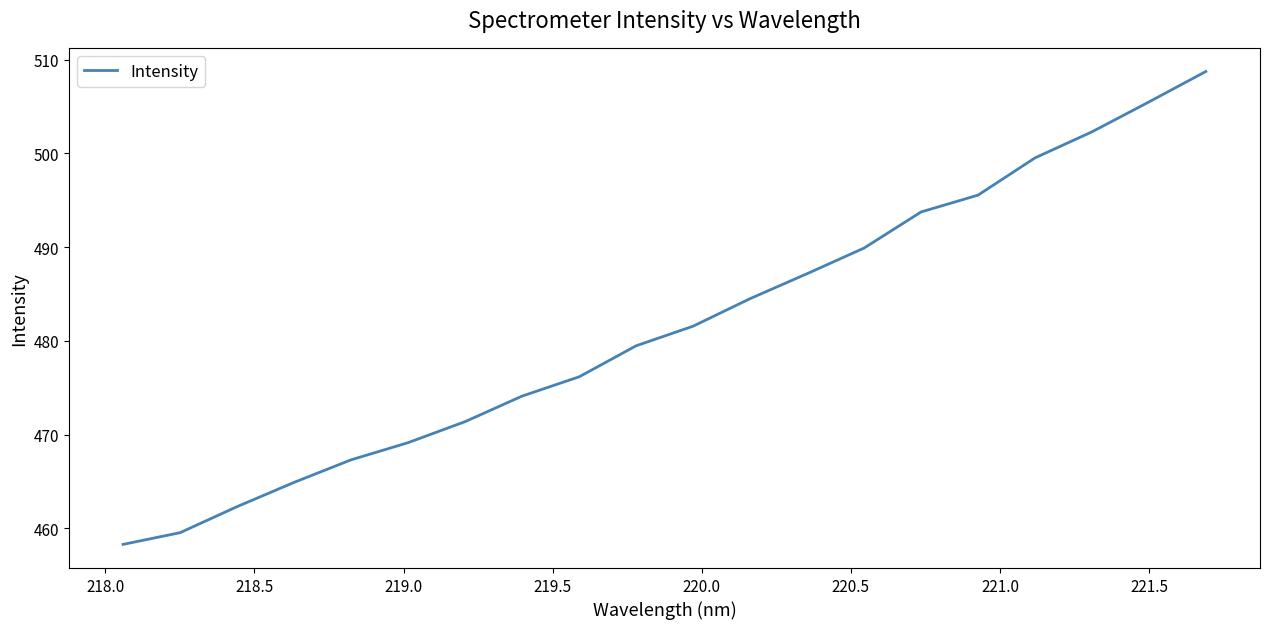

What is the maximum value shown in the chart?

508.7